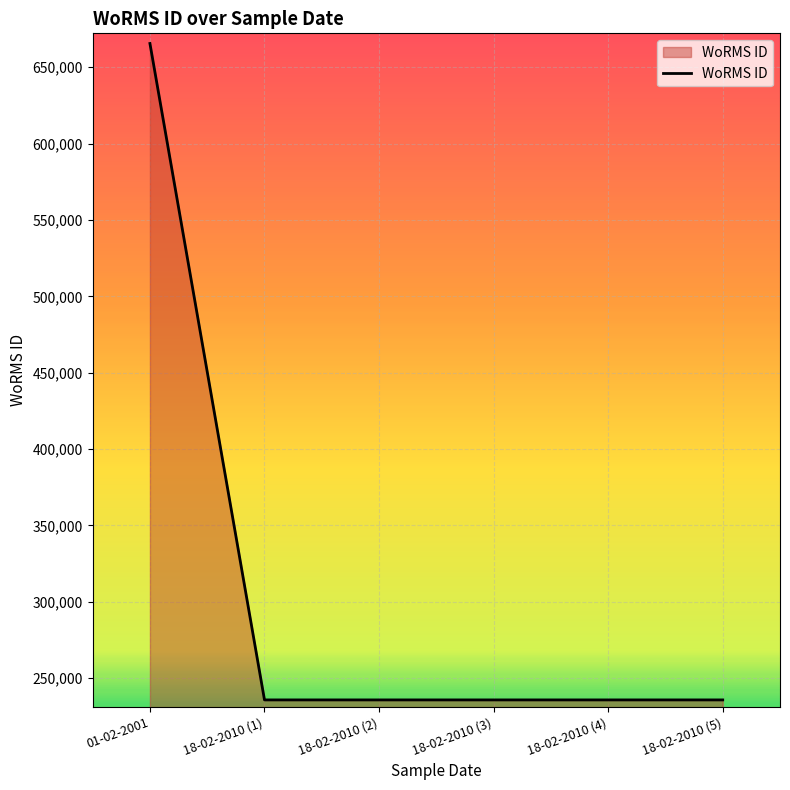

How many values exceed 235804?

1